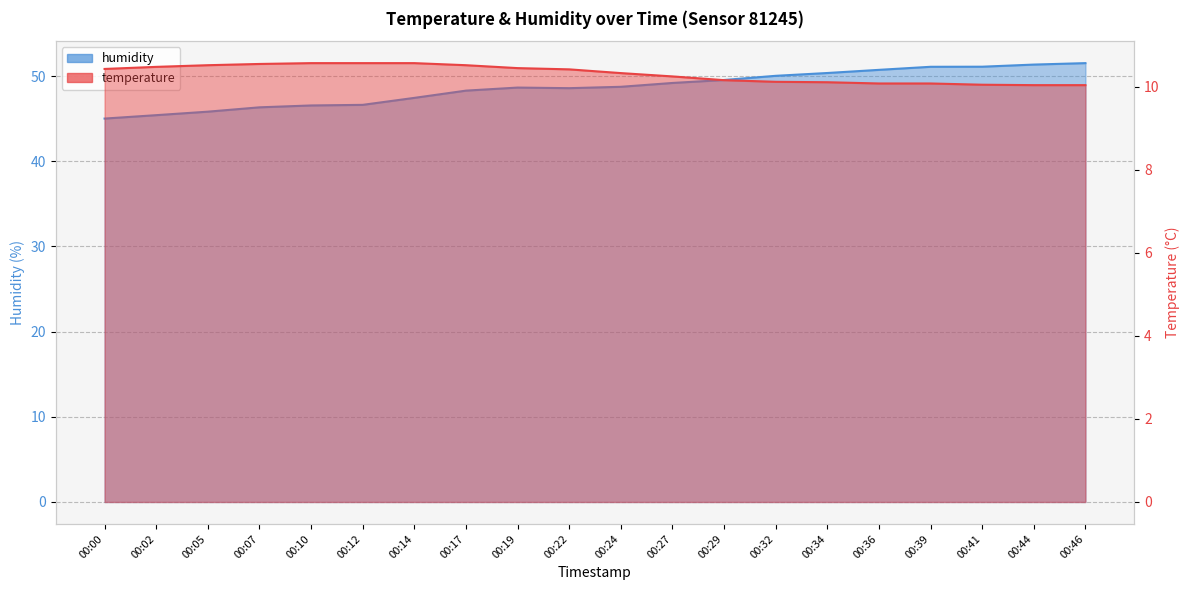

The value of humidity at 00:12 is 46.6. True or false?

True